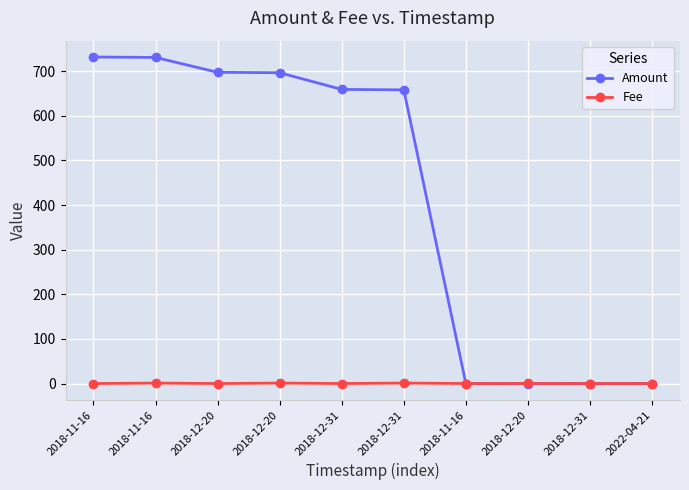

How many values in the Amount series are below 659?

5